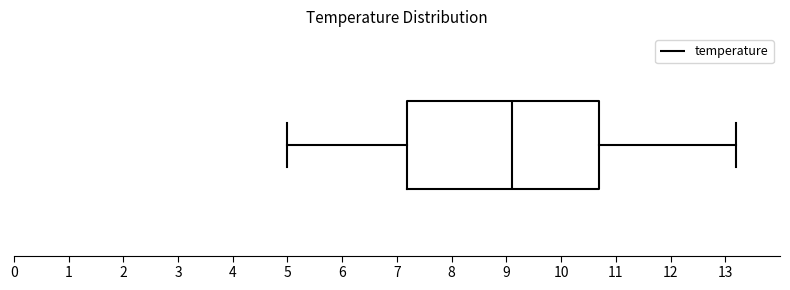

Read this box plot against the x-axis: the position of the median line, the range covered by the box, and the ends of both whiskers. The values are not printed on the chart, so give them approximately, as read against the axis.

median 9.1, box 7.2 to 10.7, whiskers 5.0 to 13.2